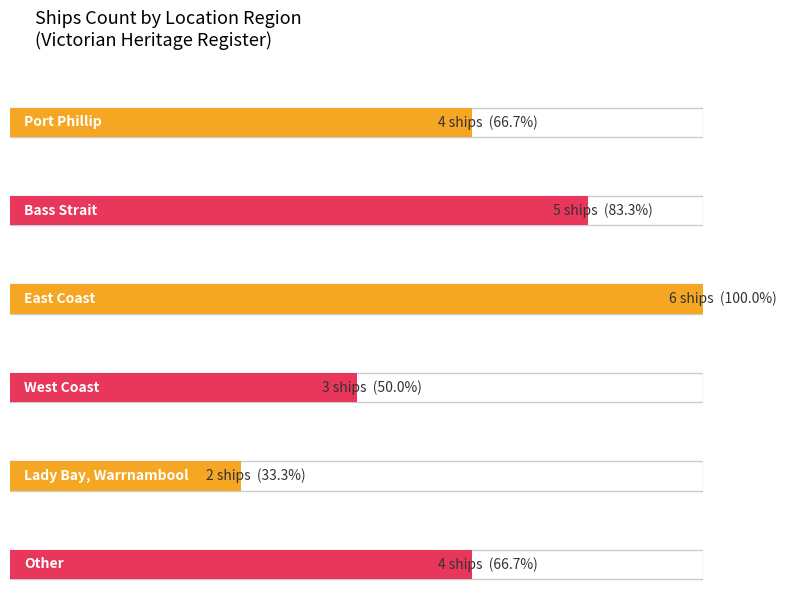

Rank the categories by value from lowest to highest.

Lady Bay, Warrnambool, West Coast, Port Phillip, Other, Bass Strait, East Coast